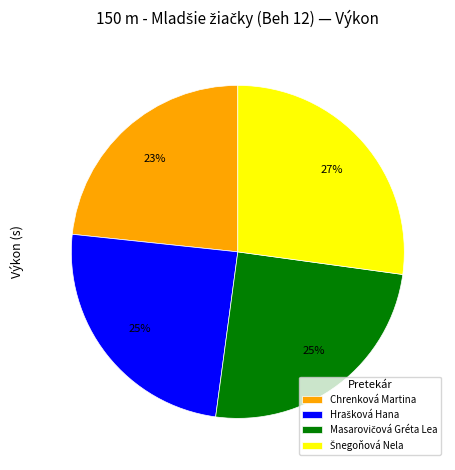

True or false: Chrenková Martina accounts for 23% of the total.

True